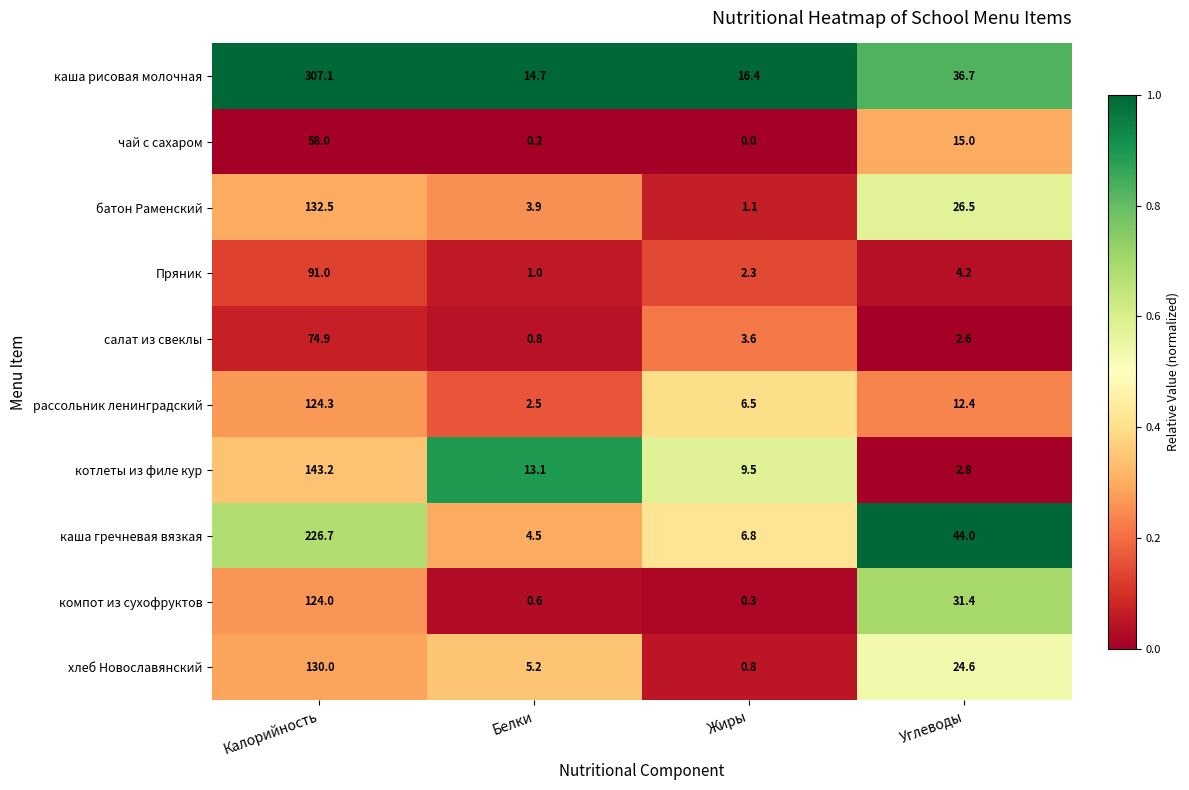

Which series has the widest spread of values?

каша рисовая молочная